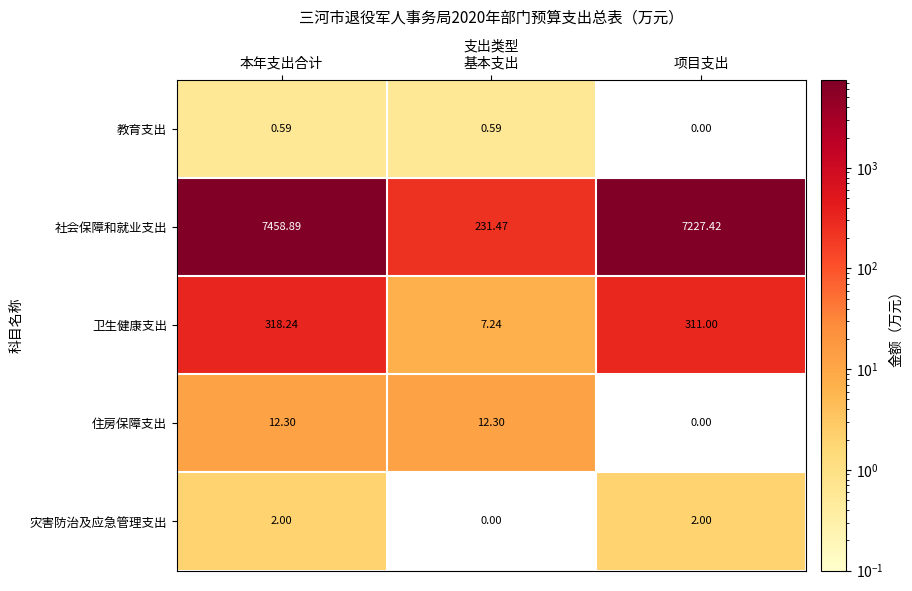

Between 本年支出合计 and 基本支出, which series saw the biggest shift?

社会保障和就业支出